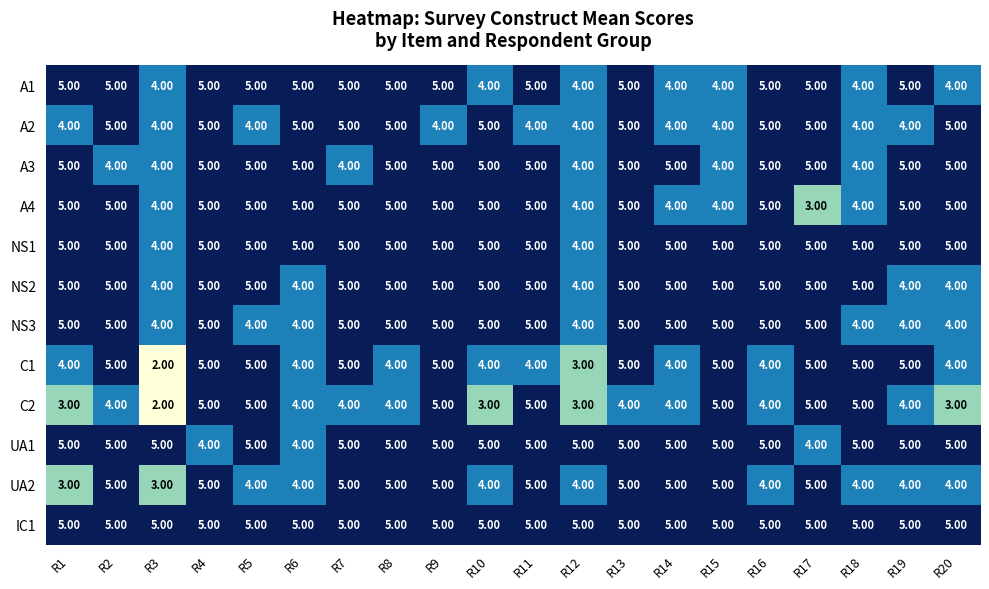

What is the total value across all series at R5?

57